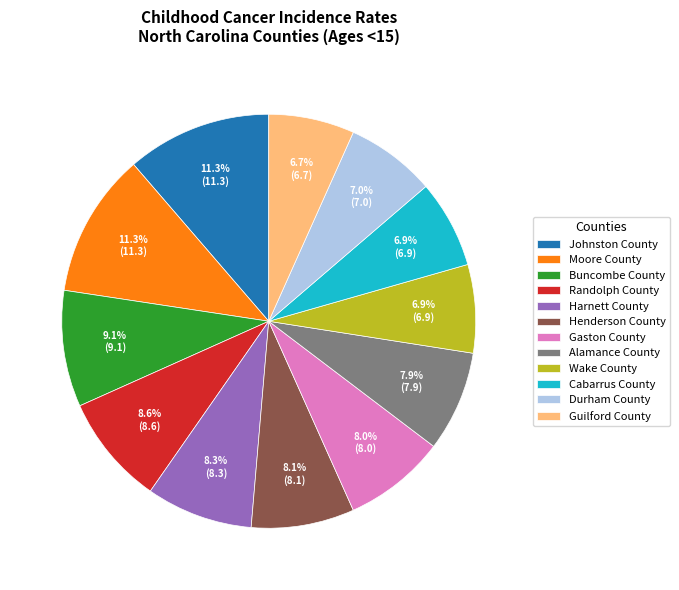

What is the ratio of the value at Alamance County to the value at Johnston County?

0.7